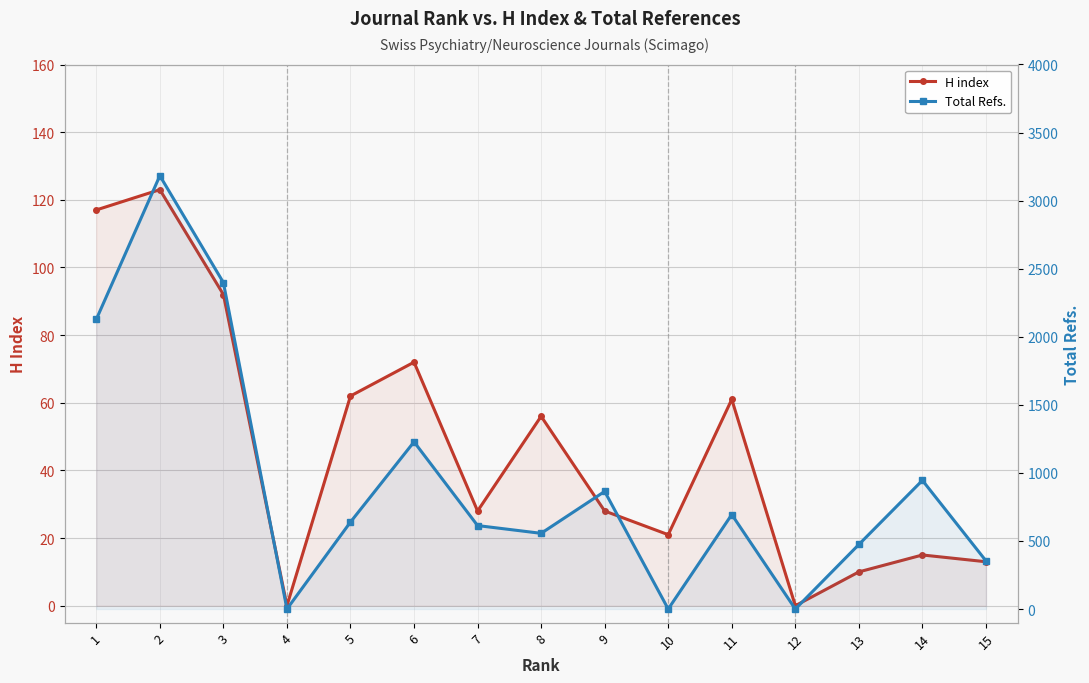

Rank the series at 9 from lowest to highest value.

H index, Total Refs.